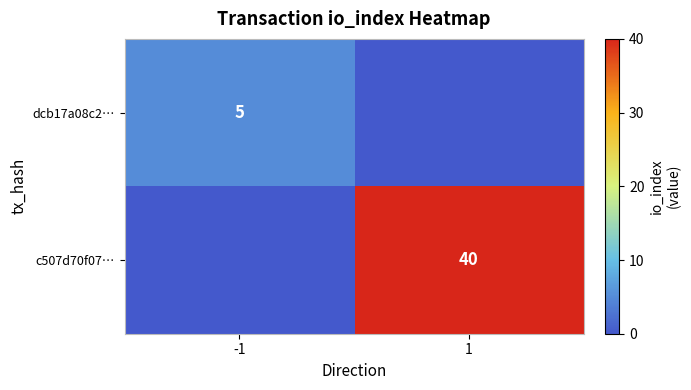

The c507d70f07… series shows 24 at 1. True or false?

False